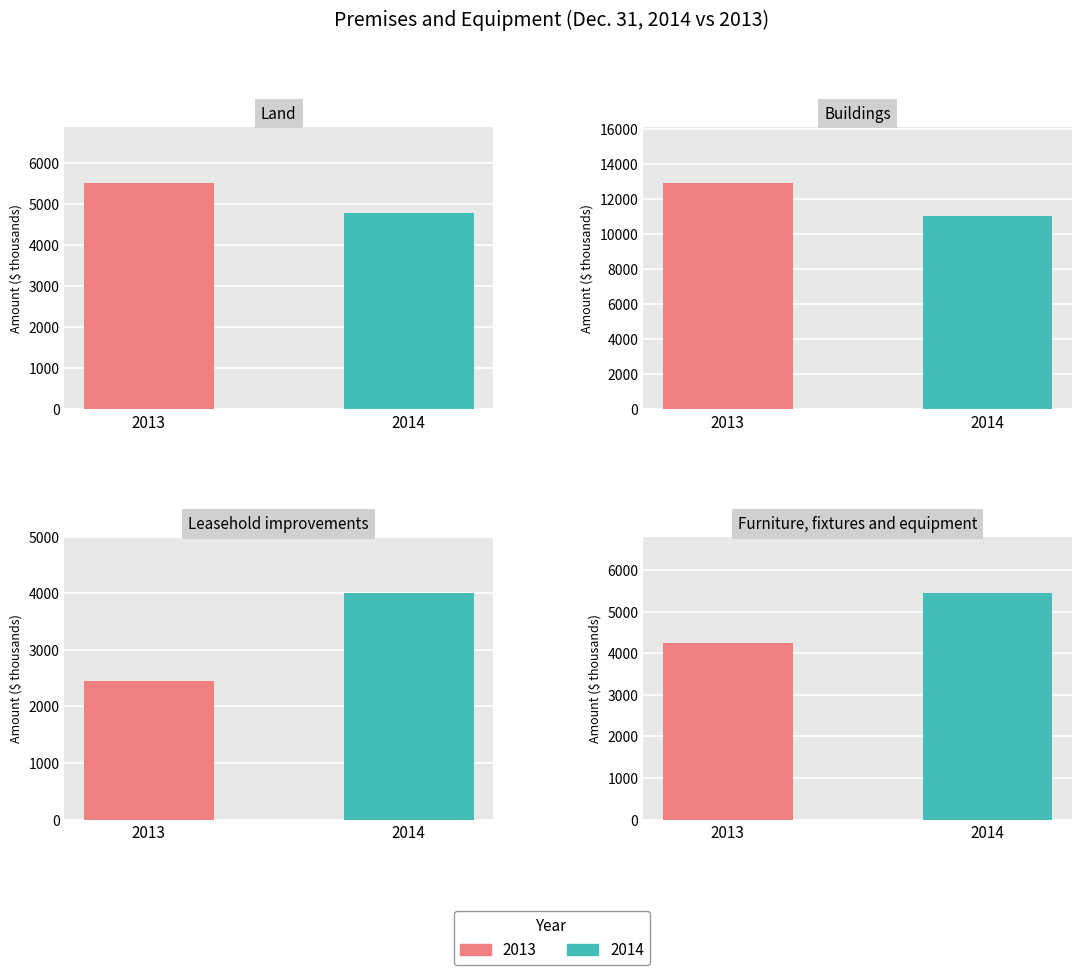

True or false: 2013 has a value of 21178 at Buildings.

False